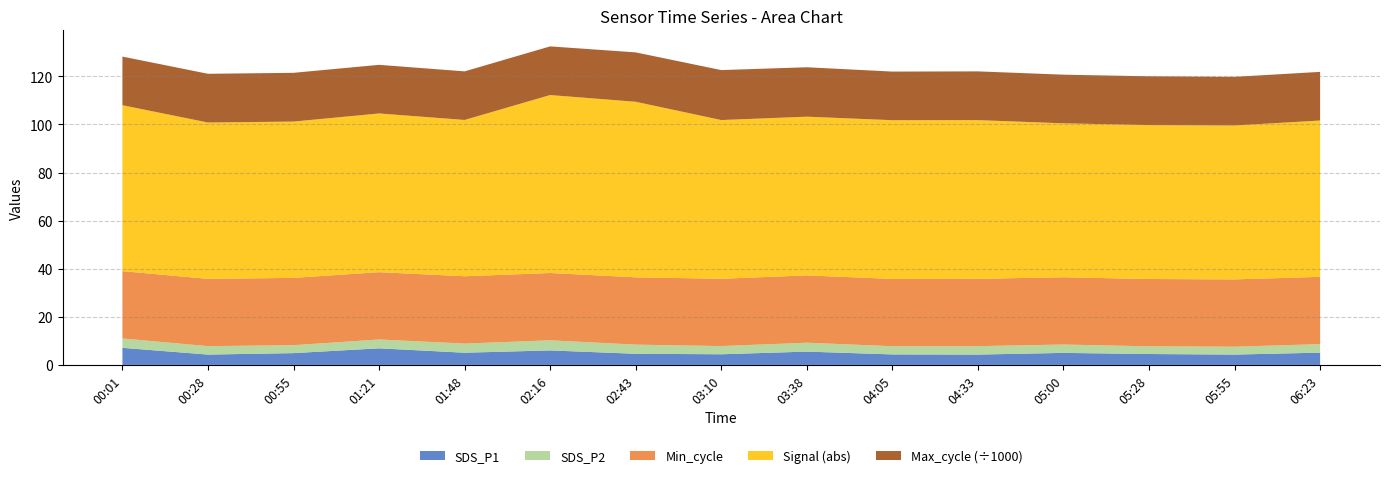

Reading left to right, what are all the values shown in this chart?

SDS_P1: 7.1	4.3	4.9	6.9	5.1	6.0	4.6	4.4	5.5	4.4	4.3	5.0	4.5	4.3	5.1
SDS_P2: 3.9	3.5	3.3	3.7	3.8	4.2	3.8	3.4	3.7	3.4	3.5	3.5	3.2	3.3	3.5
Min_cycle: 28.0	28.0	28.0	28.0	28.0	28.0	28.0	28.0	28.0	28.0	28.0	28.0	28.0	28.0	28.0
Signal: -69.0	-65.0	-65.0	-66.0	-65.0	-74.0	-73.0	-66.0	-66.0	-66.0	-66.0	-64.0	-64.0	-64.0	-65.0
Max_cycle: 20226.0	20271.0	20270.0	20223.0	20205.0	20237.0	20539.0	20780.0	20555.0	20219.0	20271.0	20231.0	20292.0	20228.0	20236.0